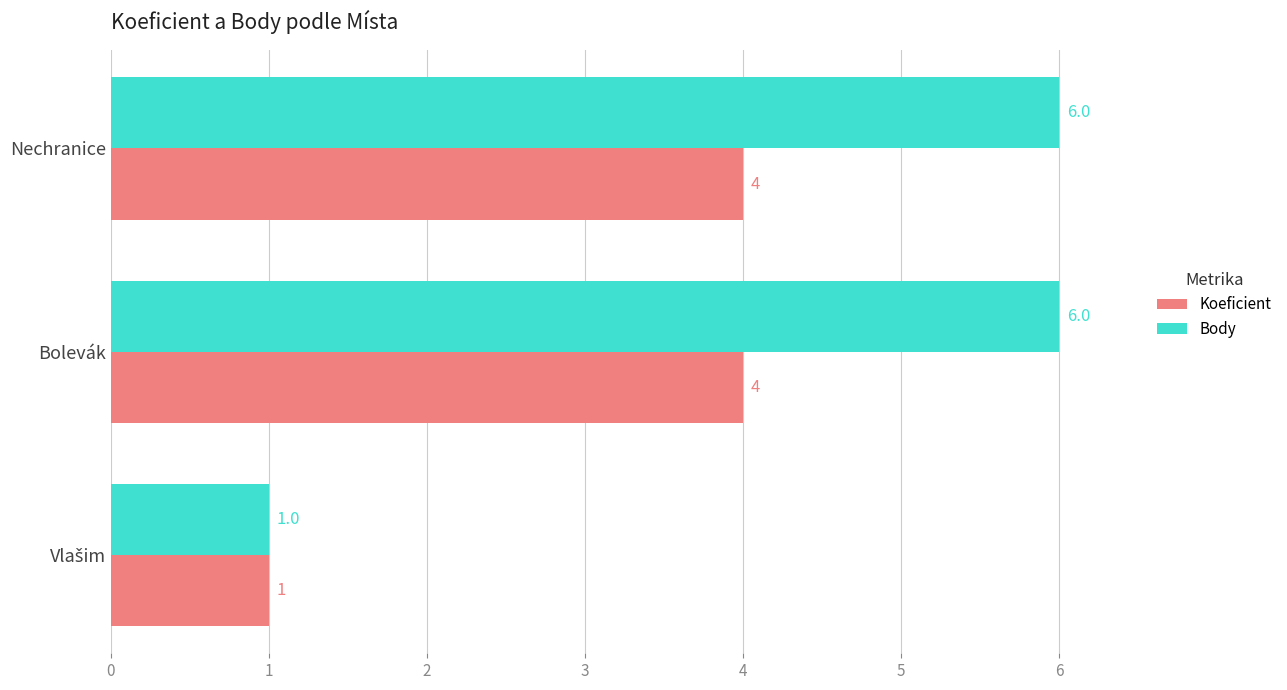

Which series has the largest total across all categories?

Body